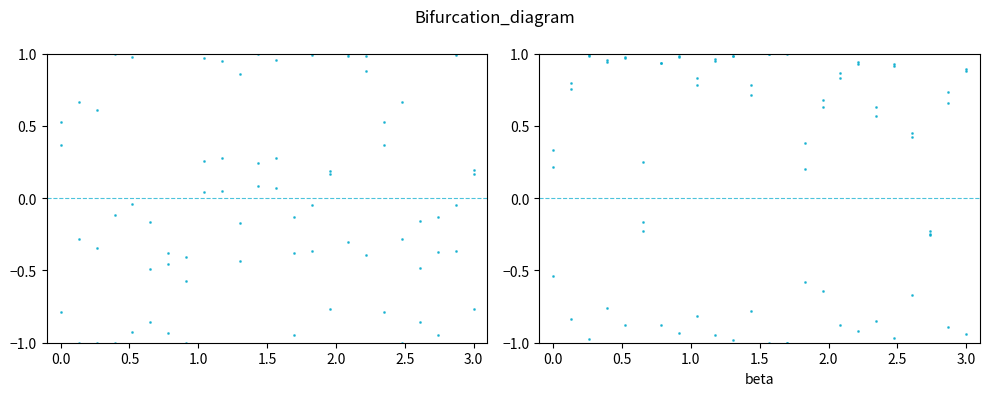

List the series in order of their peak value, highest first.

phi, L, costh, areahemco, brigt, brigd